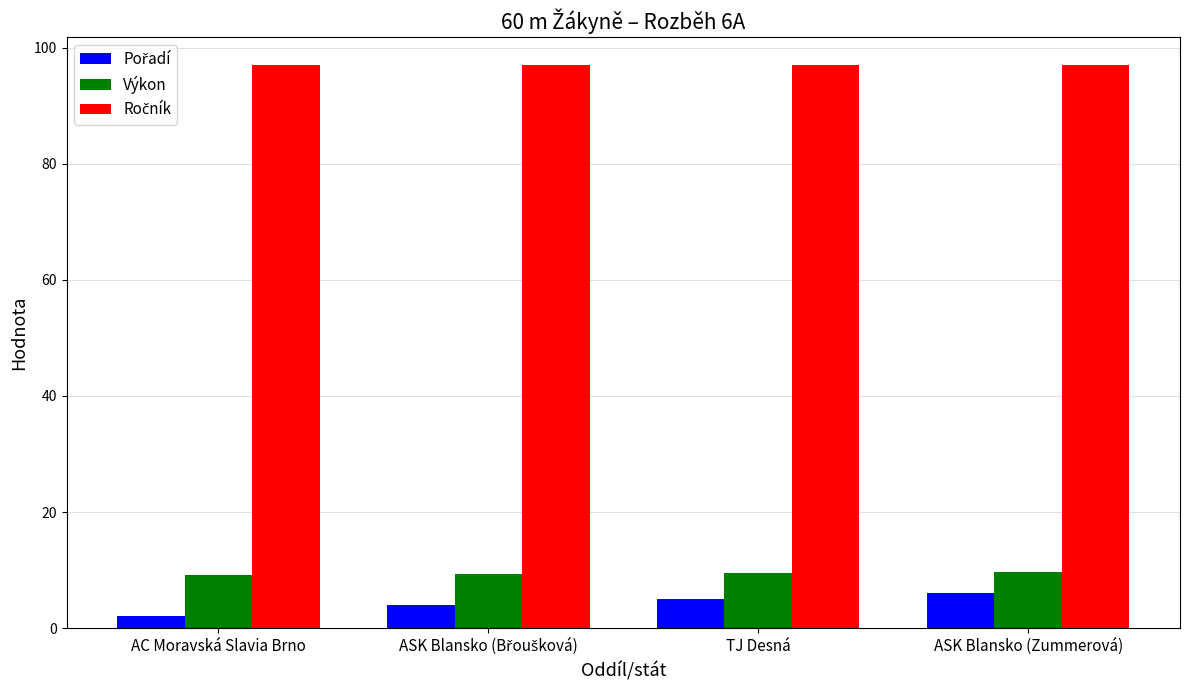

What is the total value across all series at TJ Desná?

111.4